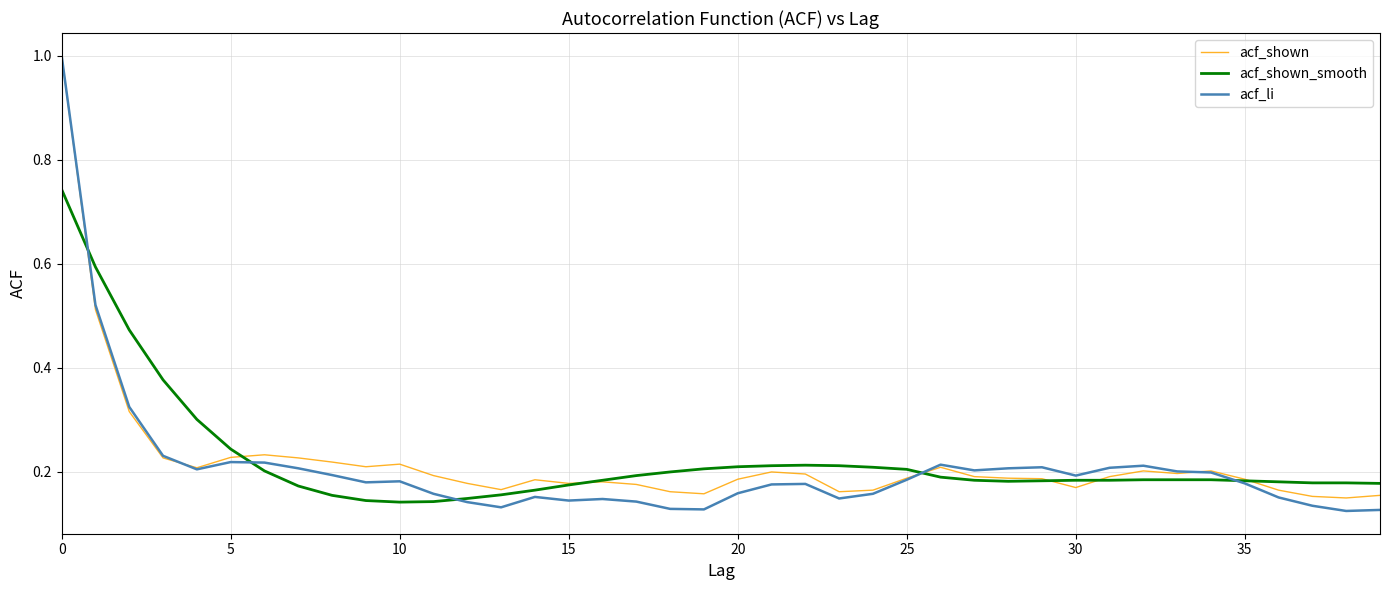

Which series has the widest spread of values?

acf_li